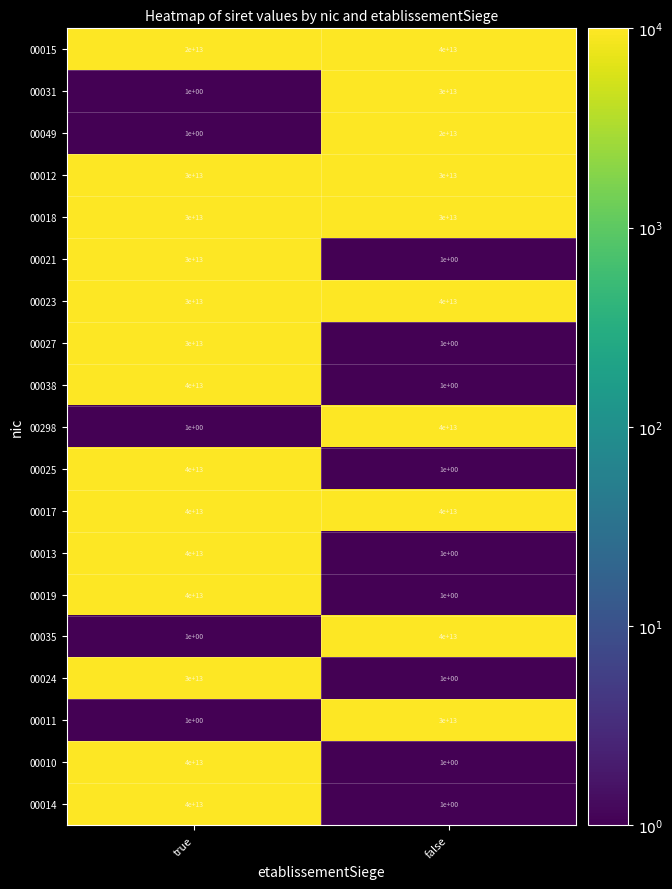

What is the difference between the 00049 values at false and true?

19999999999999